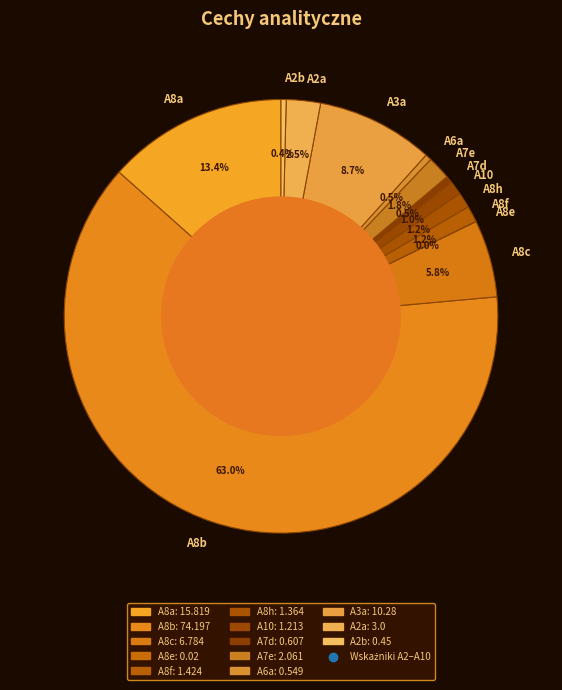

What is the ratio of the value at A2a to the value at A10?

2.5